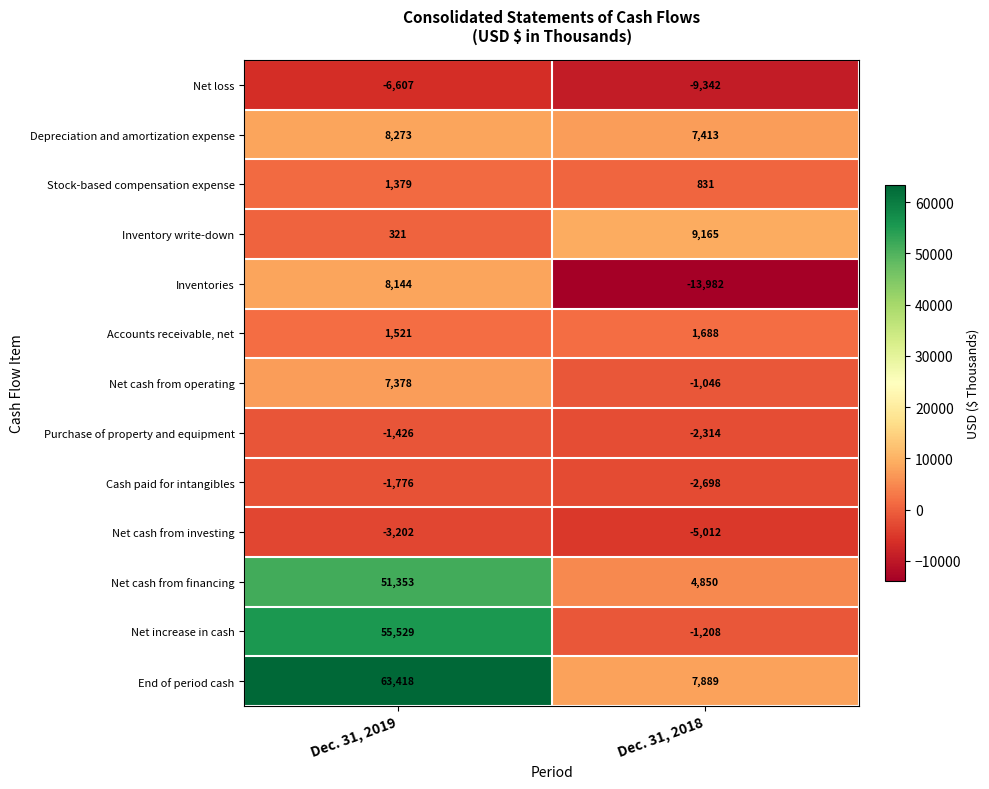

The value of Accounts receivable, net at Dec. 31, 2018 is 2489. True or false?

False